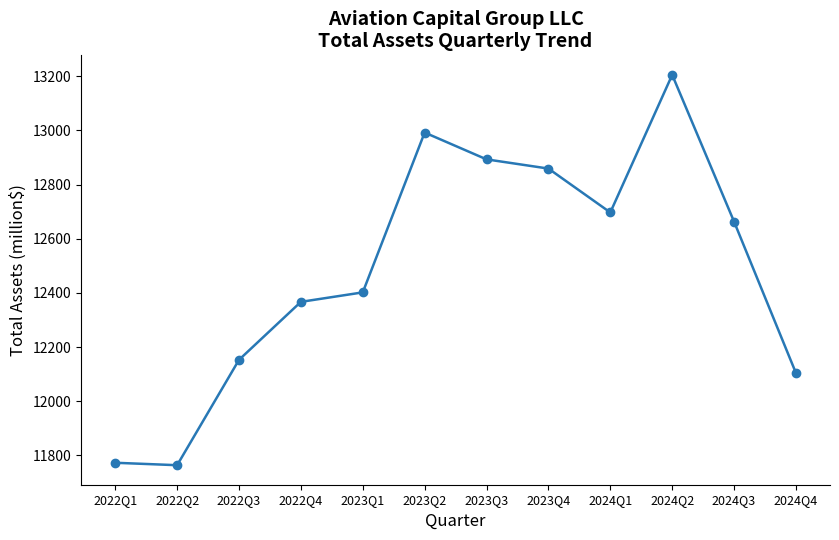

True or false: there are more than 2 points higher than both neighbors.

False